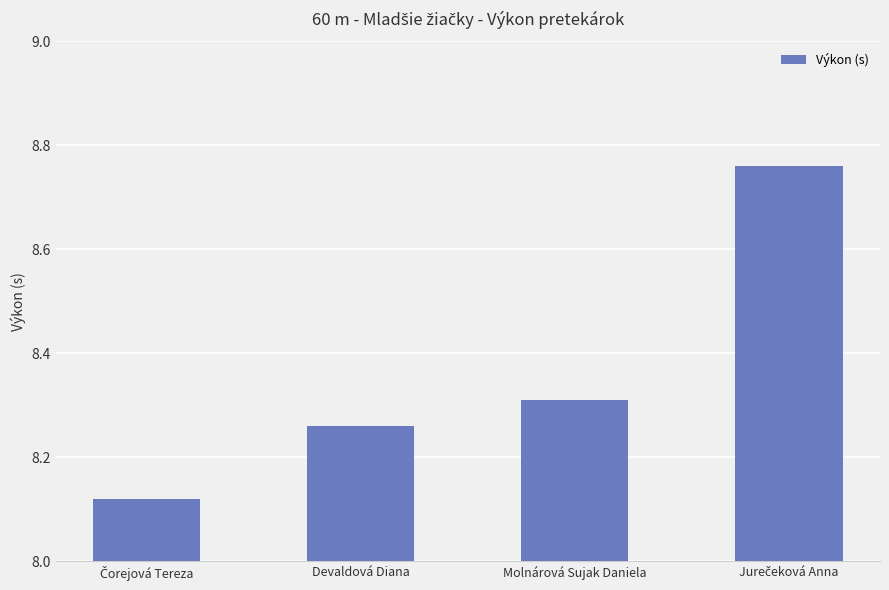

Count the values in the range 8 to 9.

4